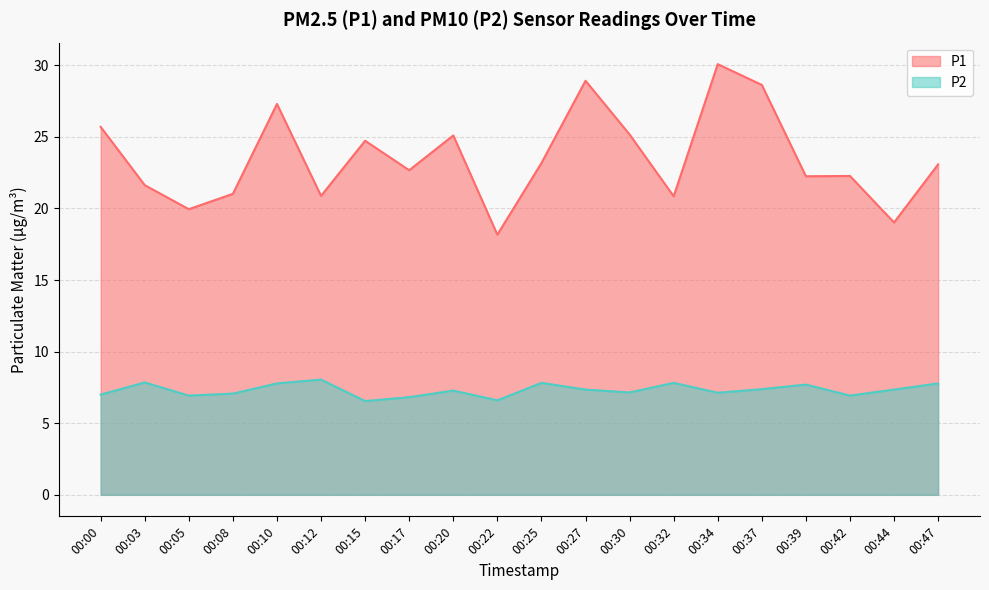

Is it true that P2 equals 11.1 at 00:05?

False